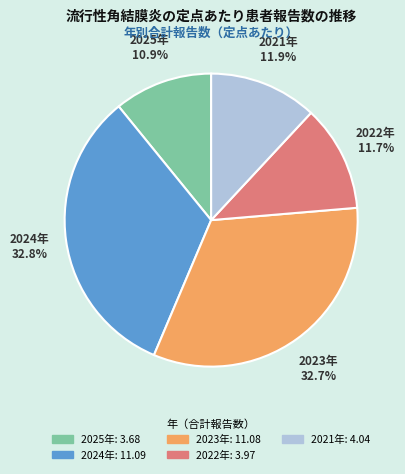

To the nearest percent, what is the average slice percentage?

20%